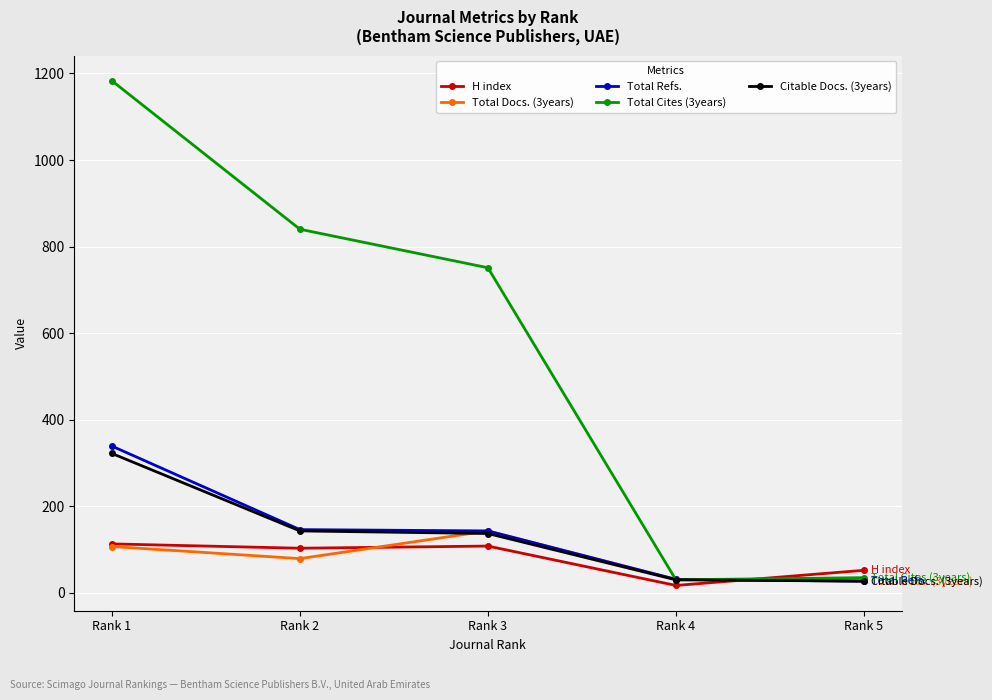

How many intersections are there between Total Refs. and H index?

1